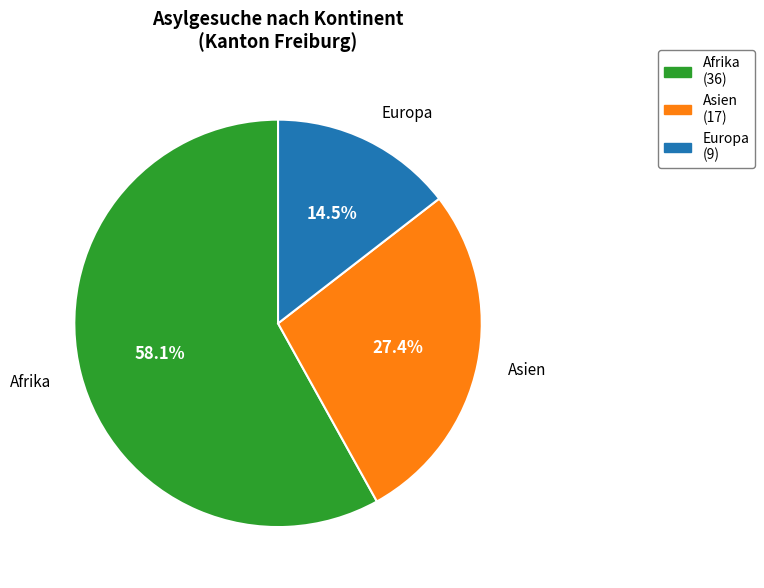

Is there any slice that represents more than half of the pie?

Yes